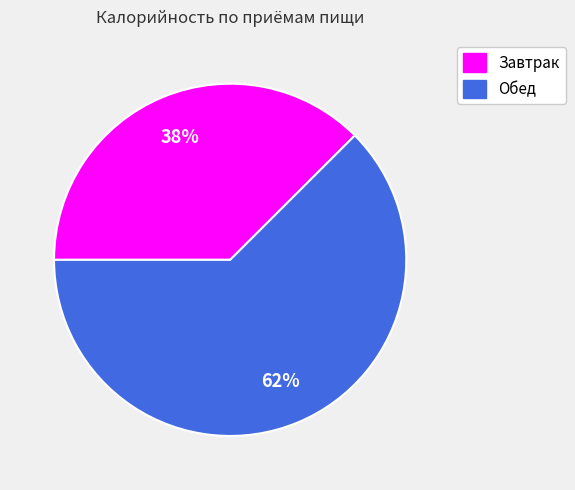

Combined, do Завтрак and Обед account for over 50%?

Yes